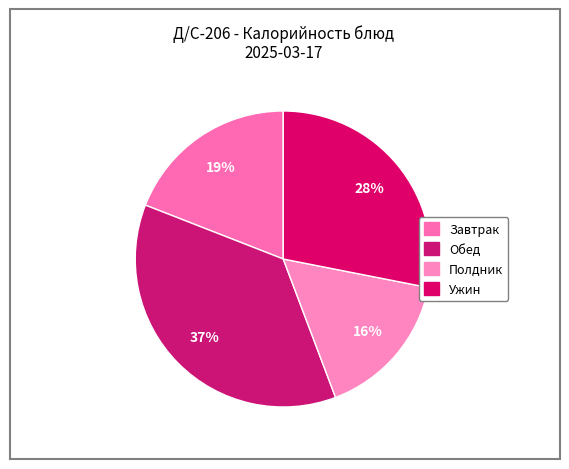

To the nearest percent, what is the average slice percentage?

25%